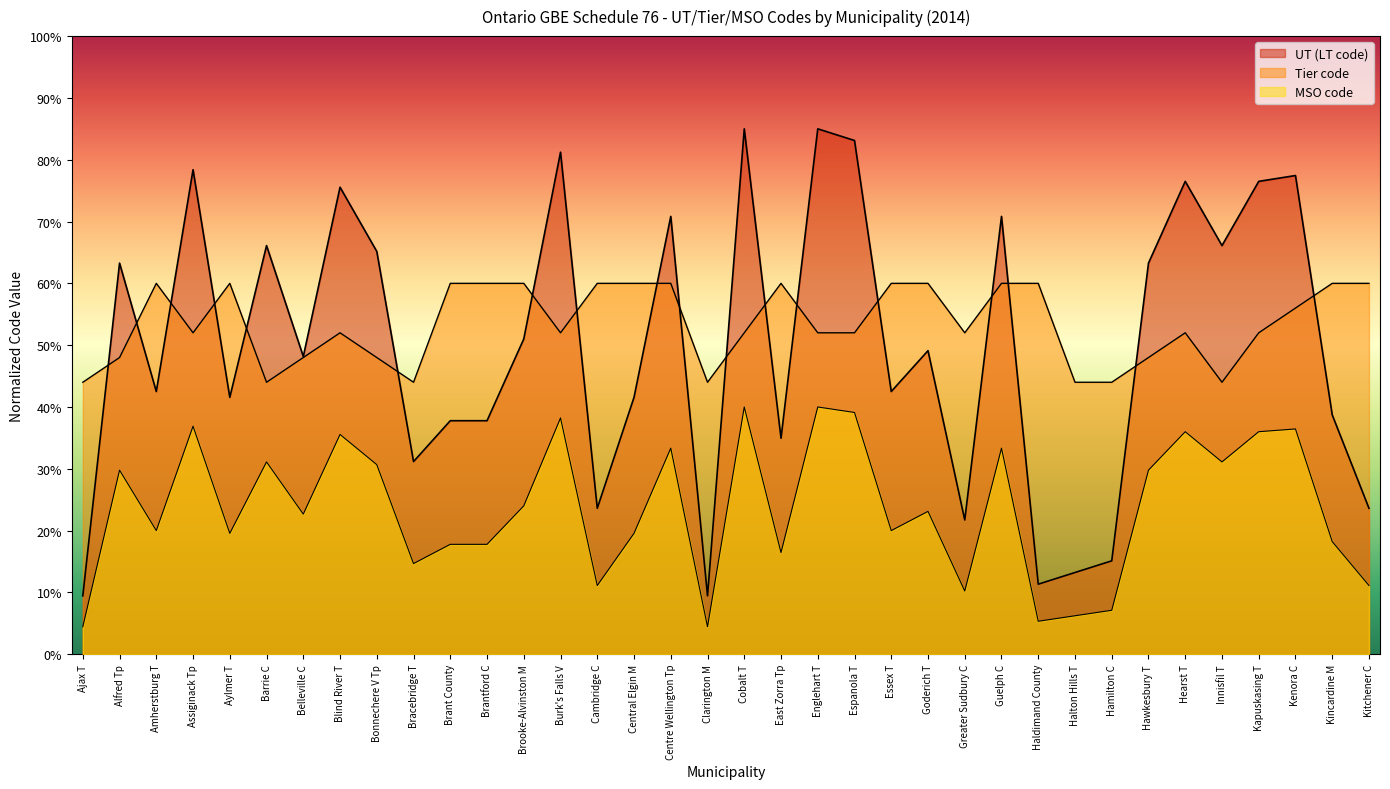

Which series has the widest spread of values?

LT